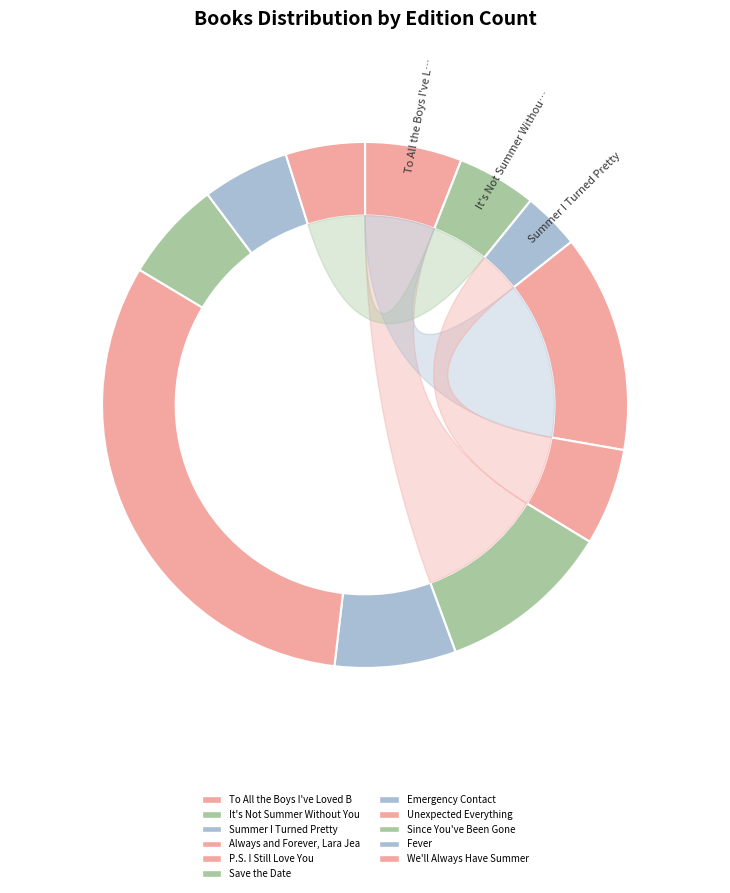

To the nearest percent, what is the combined percentage of It's Not Summer Without You and P.S. I Still Love You?

11%